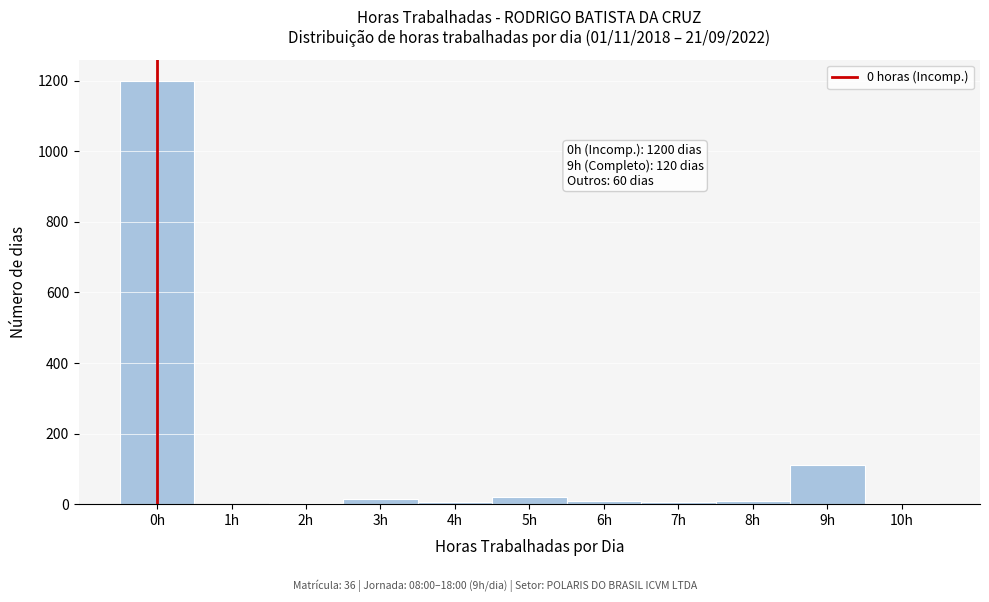

Over which range of the x-axis is the bar tallest?

-0.5 to 0.5